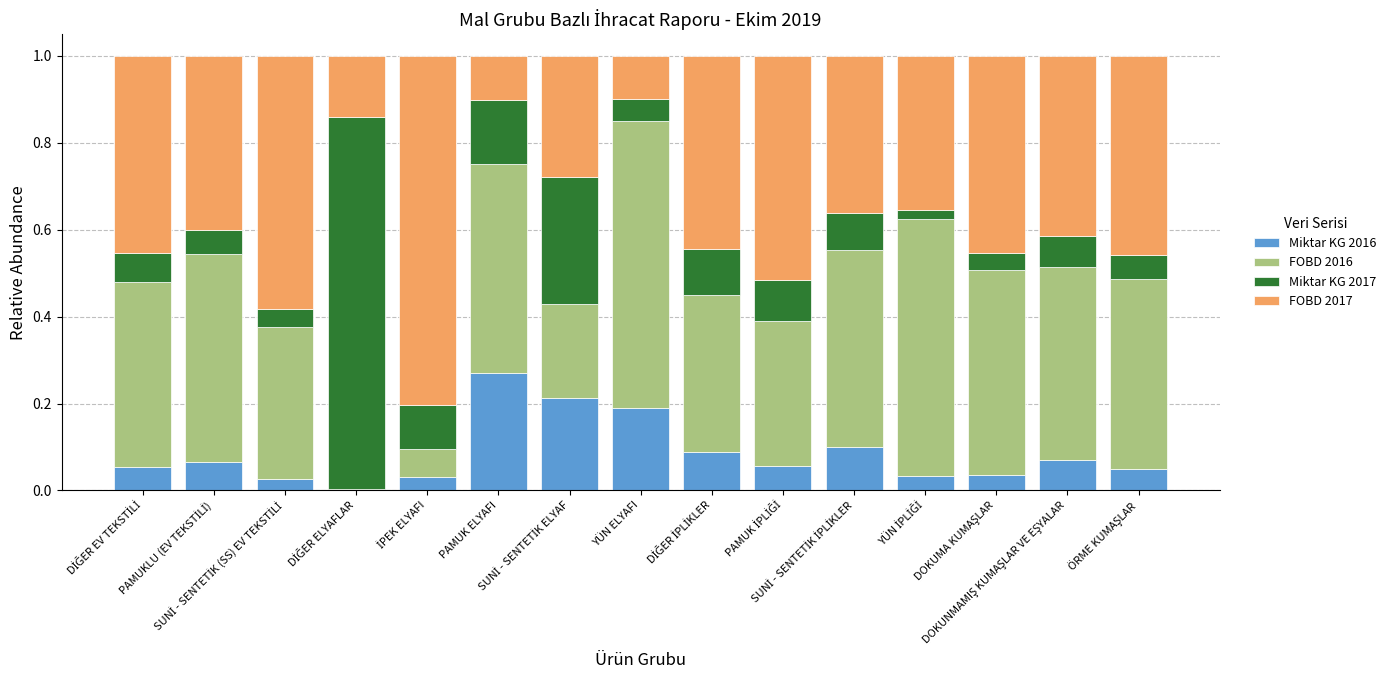

What is the value of the Miktar KG 2016 bar at the 7th from the left?

0.2